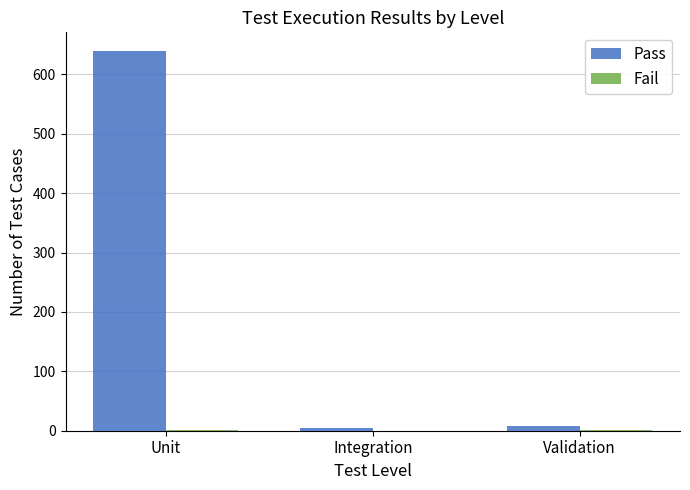

The Pass series shows 329 at Unit. True or false?

False